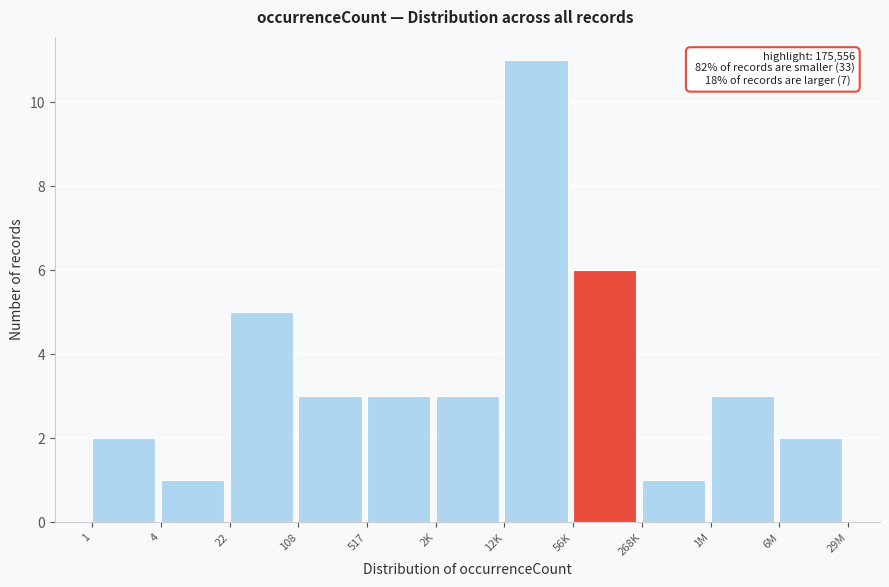

Reading left to right, what are all the values shown in this chart?

1=2	4=1	22=5	108=3	517=3	2K=3	12K=11	56K=6	268K=1	1M=3	6M=2